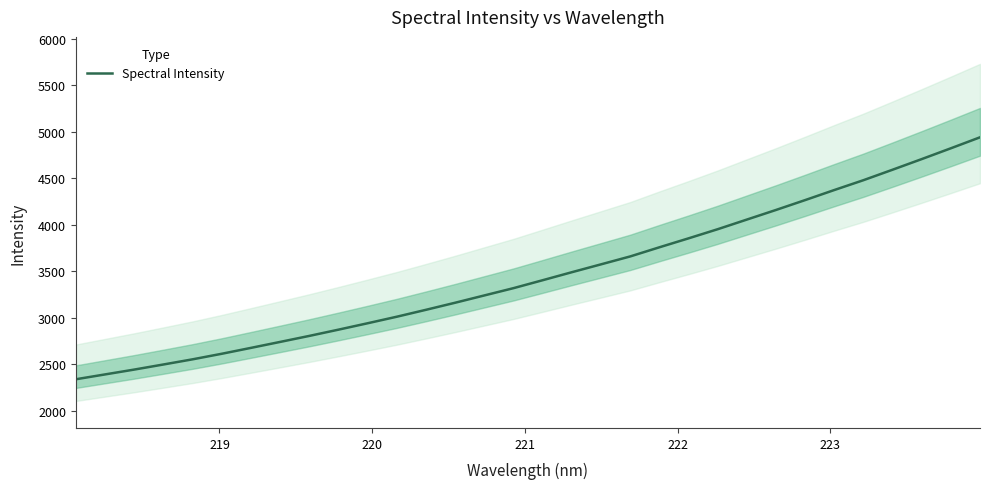

What is the highest value of the Spectral Intensity series?

4940.2